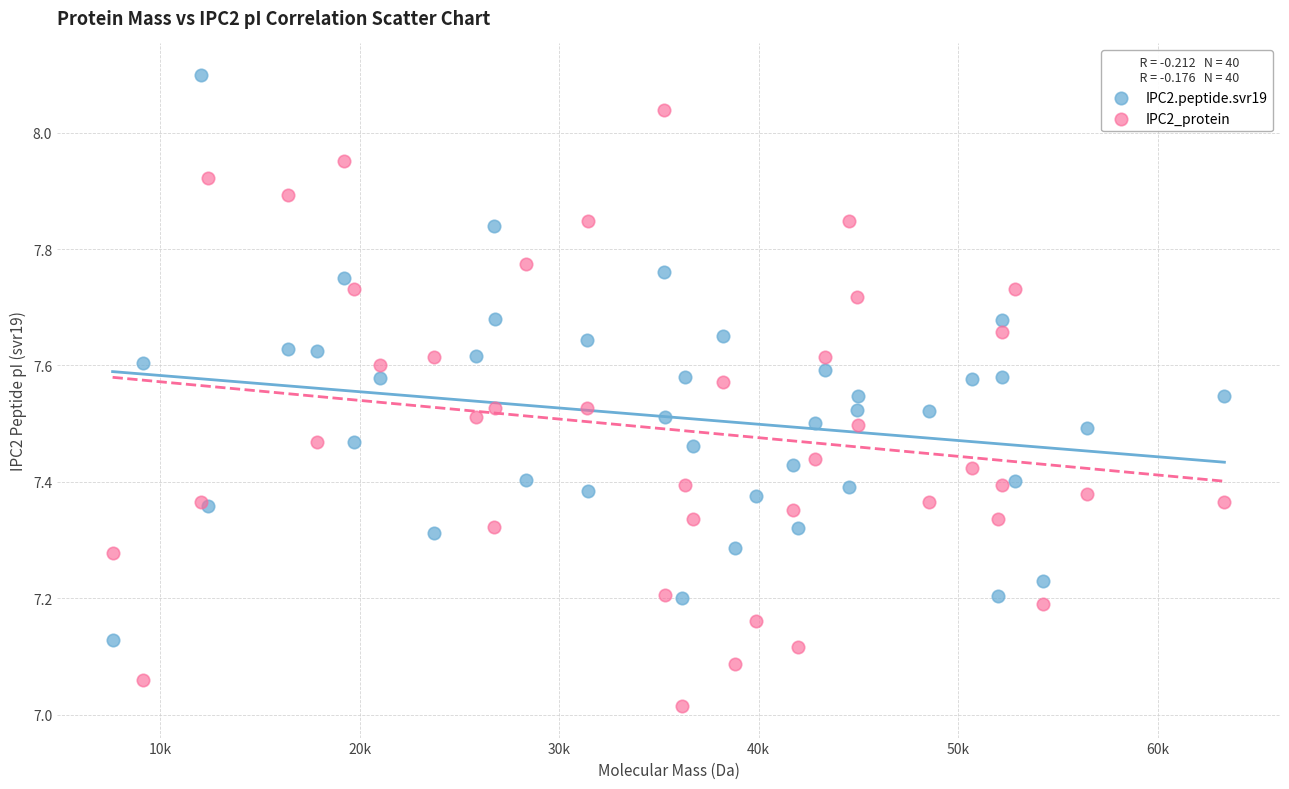

What is the X range (max minus min) for the scatter plot?

55726.4